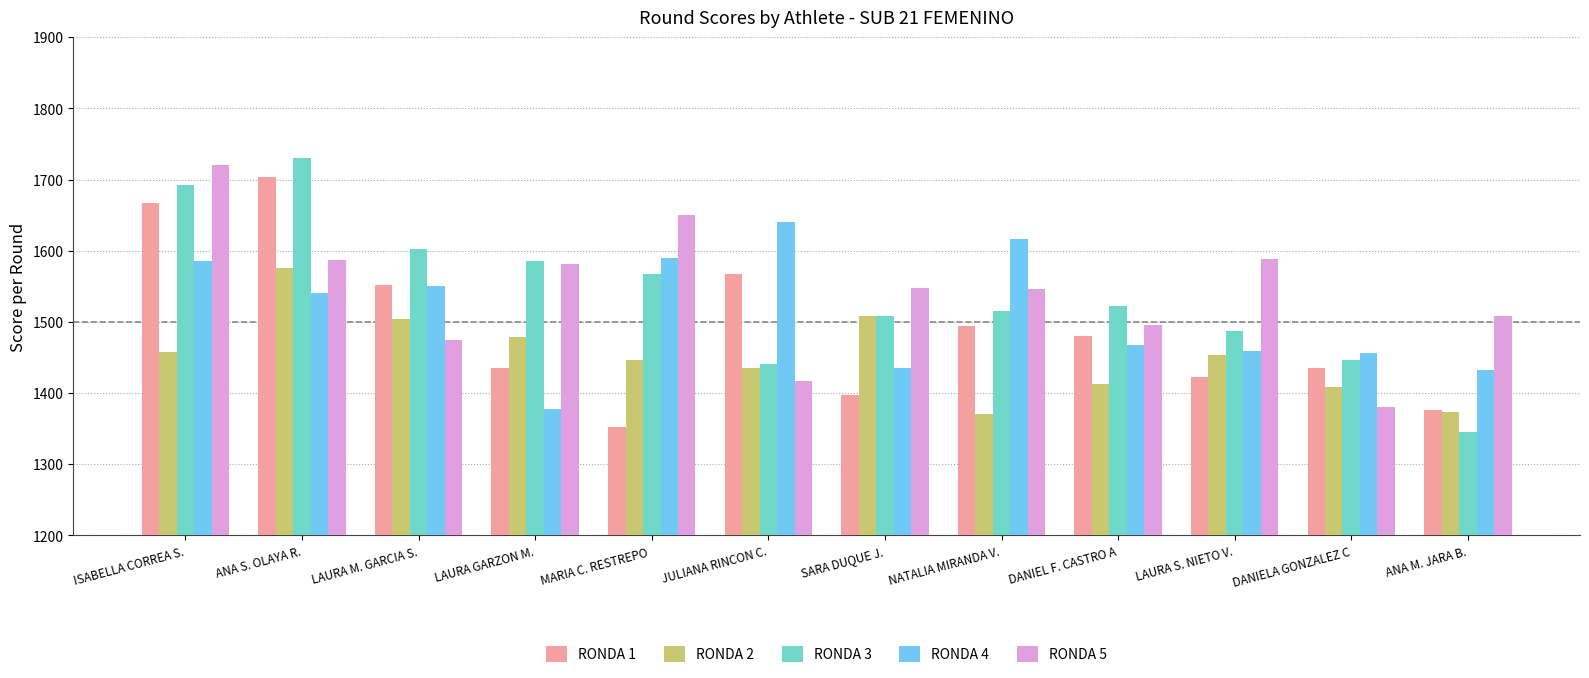

At which label is RONDA 5 closest to 1550?

SARA DUQUE J.